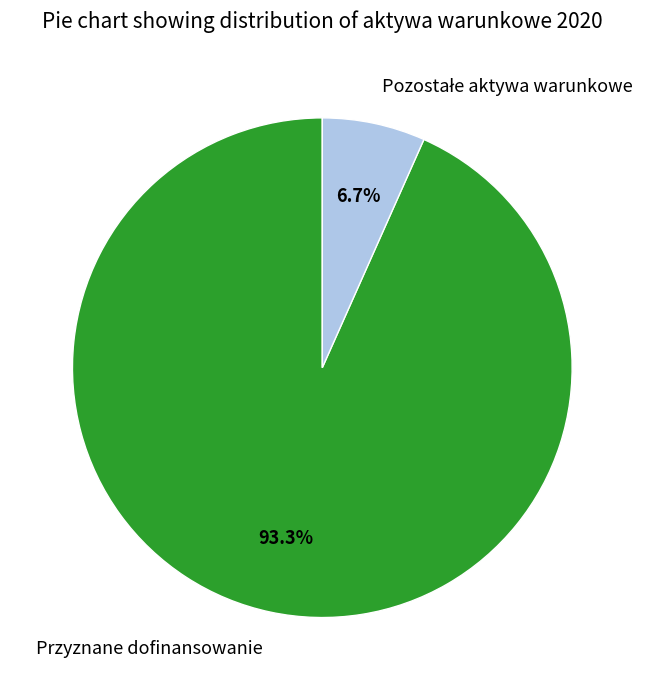

To the nearest percent, what is the average slice percentage?

50%